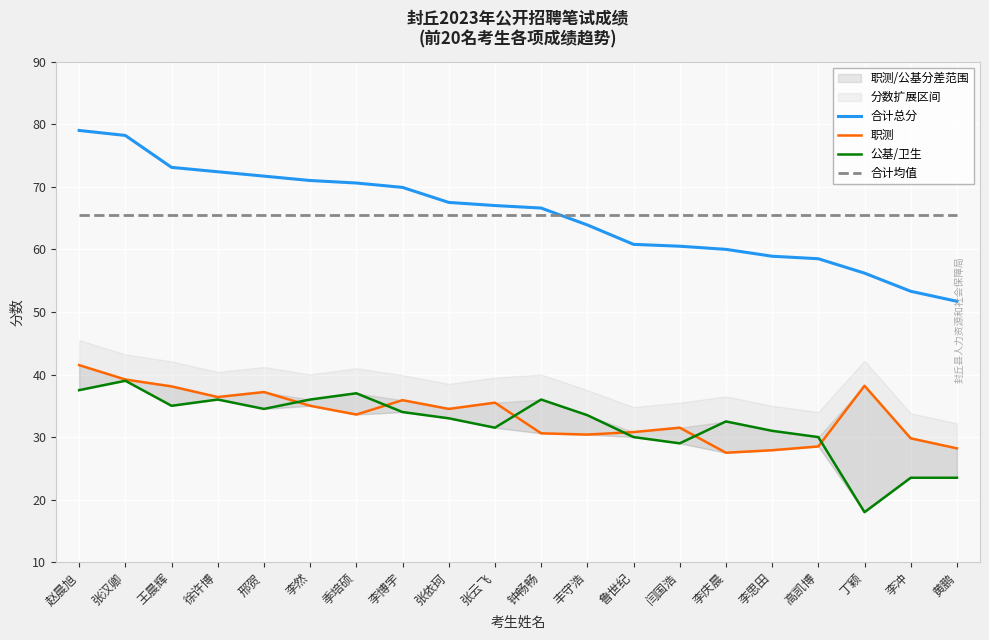

Between 李博宇 and 李然, which is larger?

李然